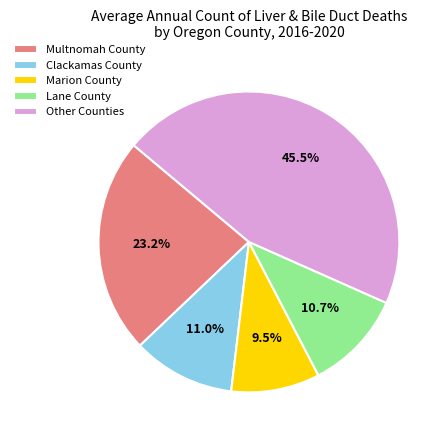

Is Other Counties the majority of the pie?

No